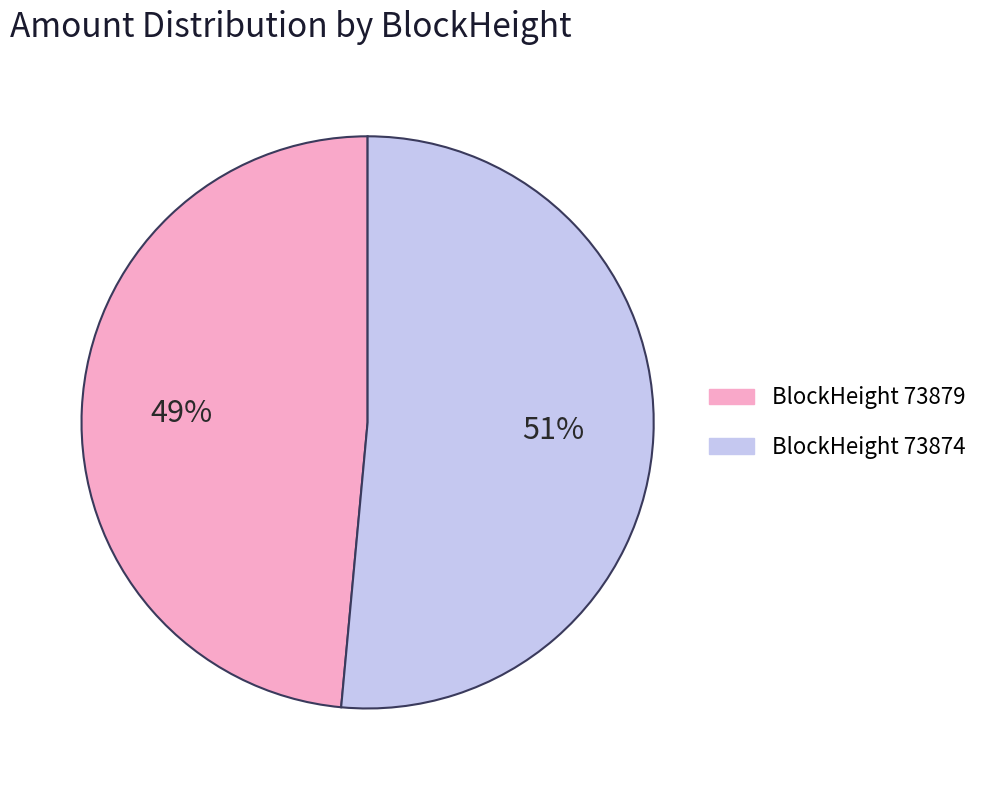

To the nearest percent, what is the average slice percentage?

50%